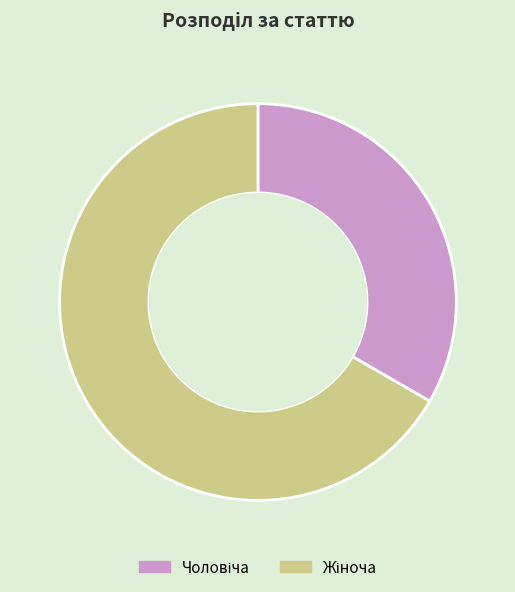

Does any single category account for the majority?

Yes